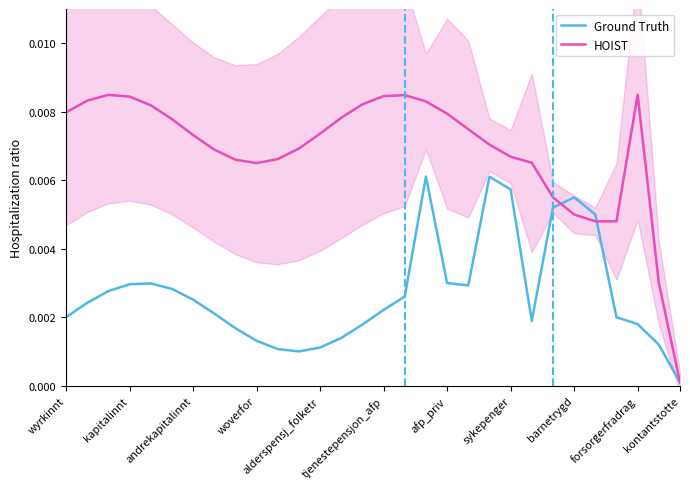

Does the chart display data point markers on the line(s)?

No